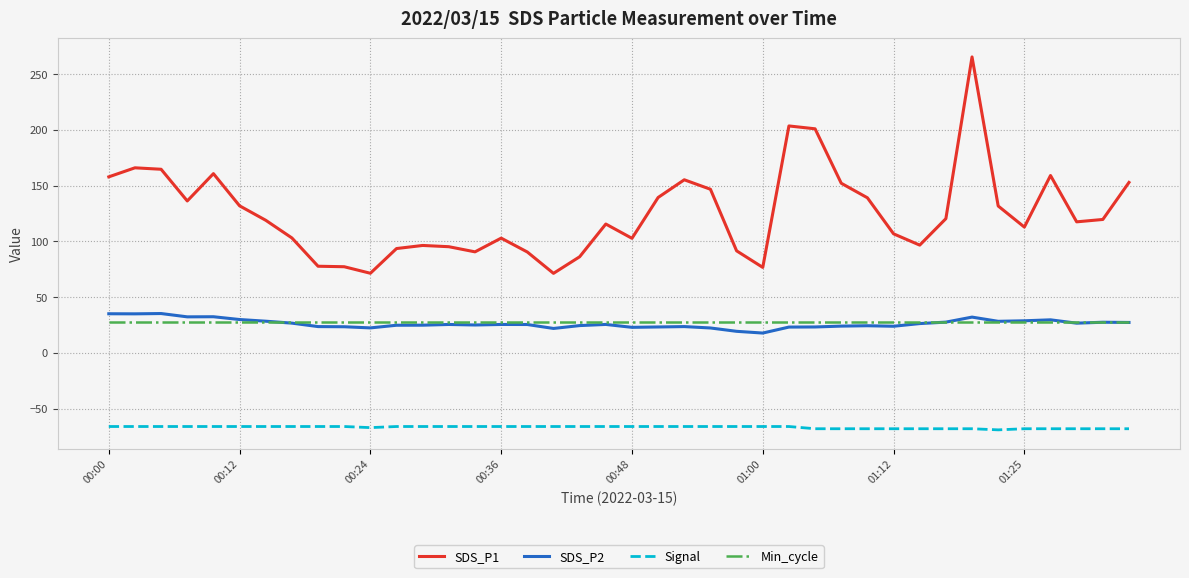

True or false: SDS_P1 and Min_cycle intersect in this chart.

False